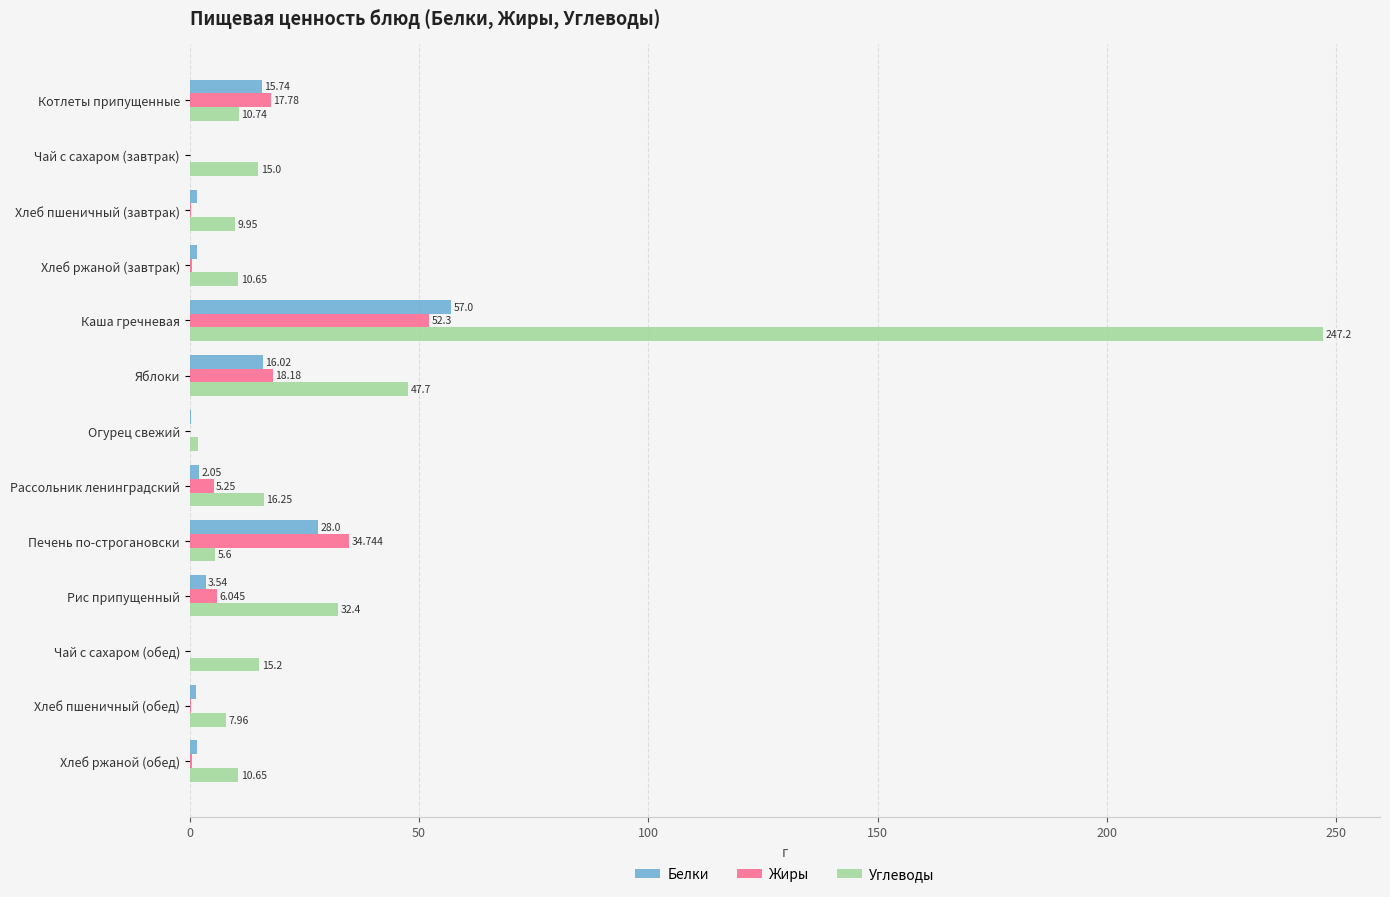

At which category is the sum across all series the highest?

Каша гречневая